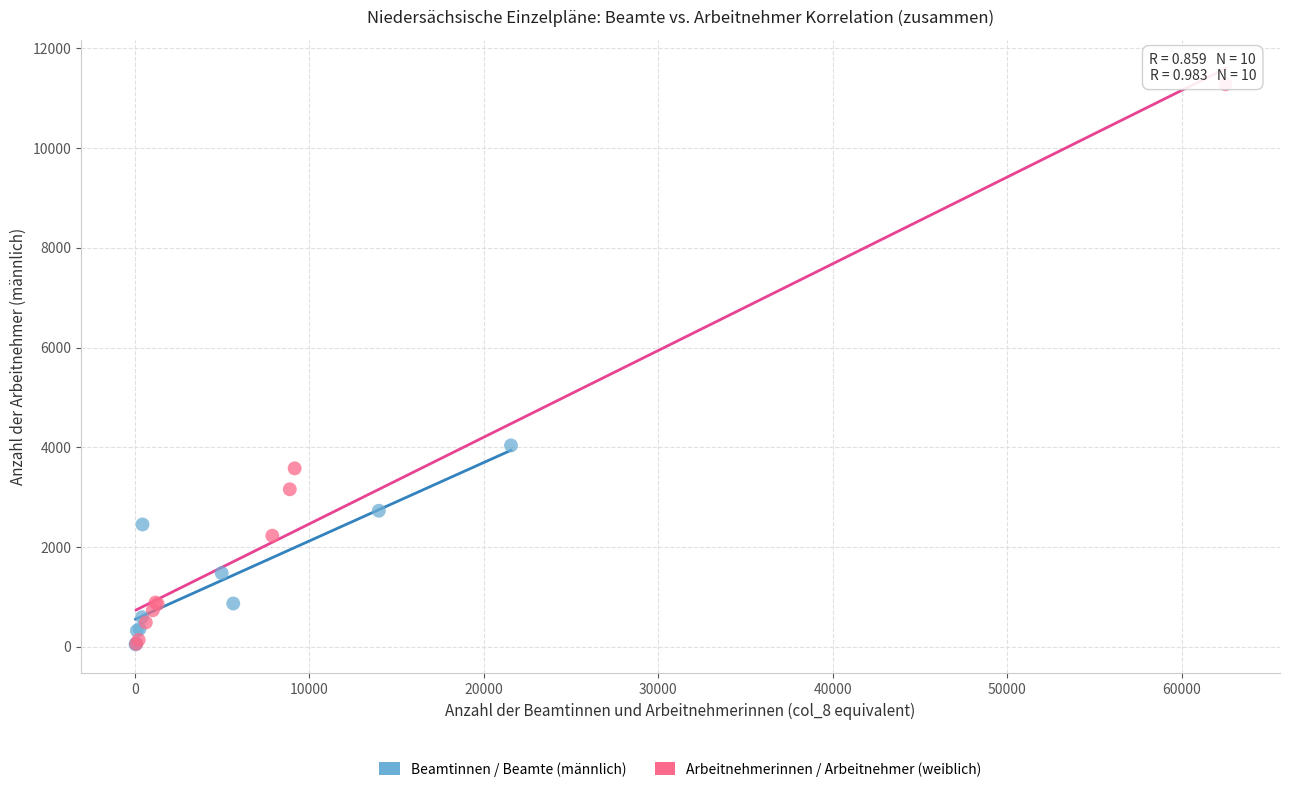

Which series contains the highest Y value?

Arbeitnehmerinnen / Arbeitnehmer (weiblich)